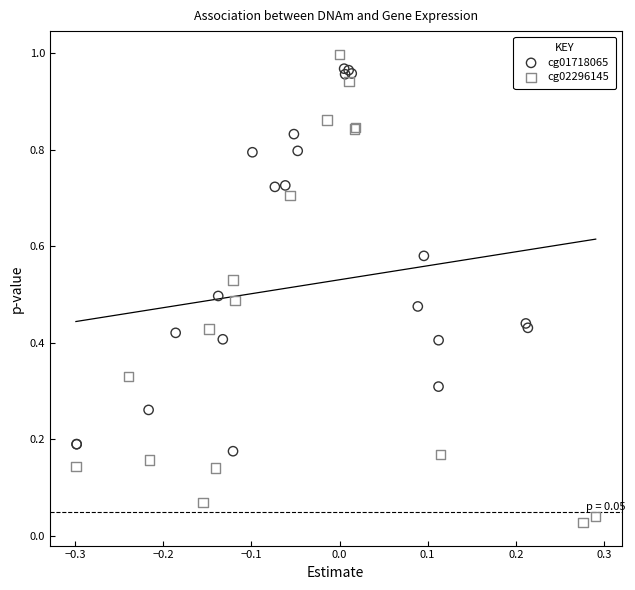

What are all the series names shown in the legend?

cg01718065, cg02296145